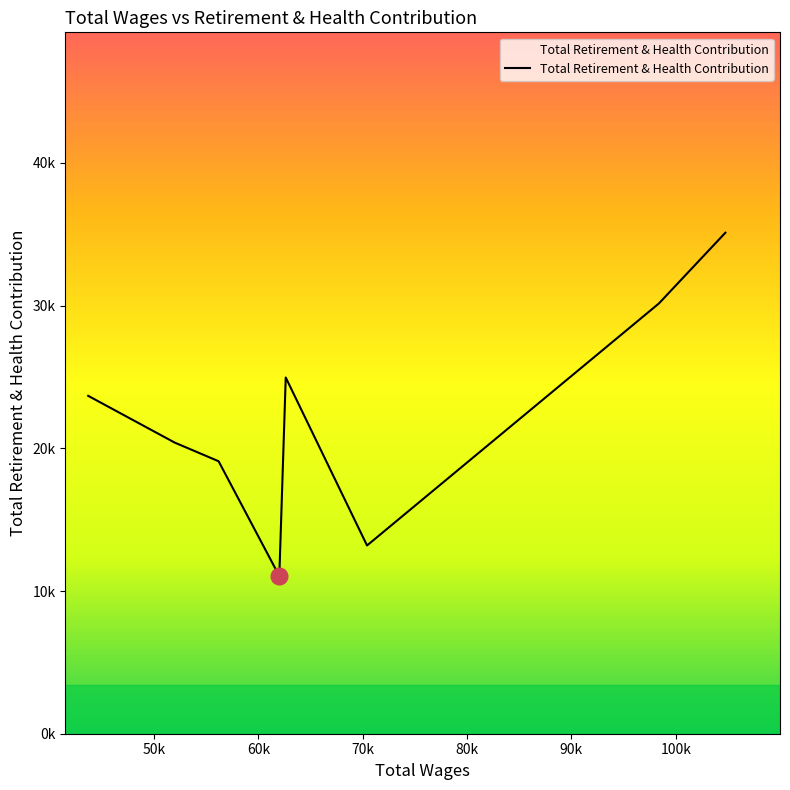

What is the average value?

22204